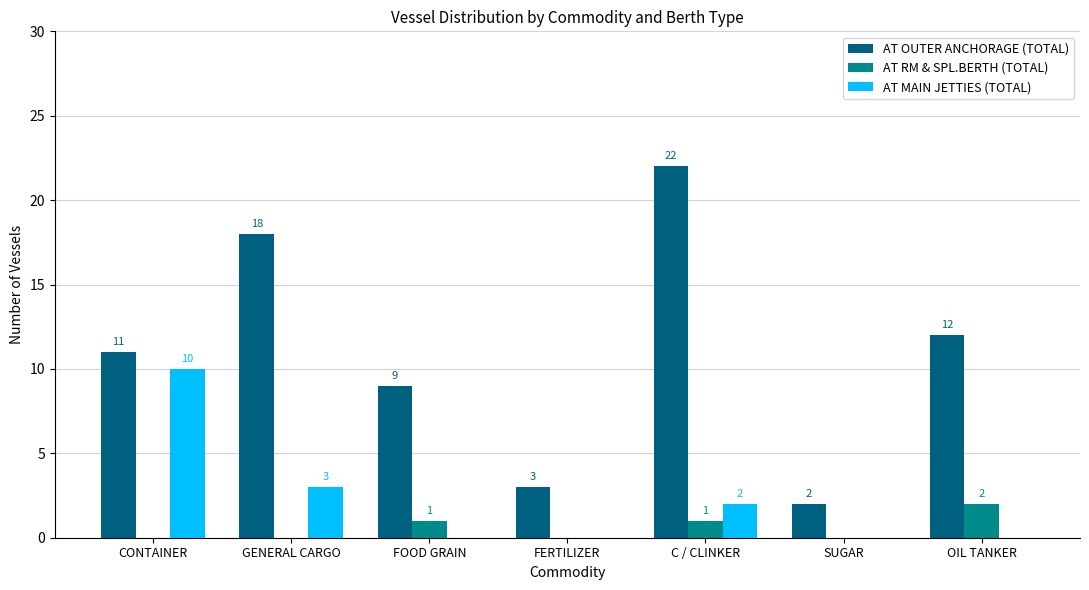

Between SUGAR and OIL TANKER, which series saw the biggest shift?

AT OUTER ANCHORAGE (TOTAL)